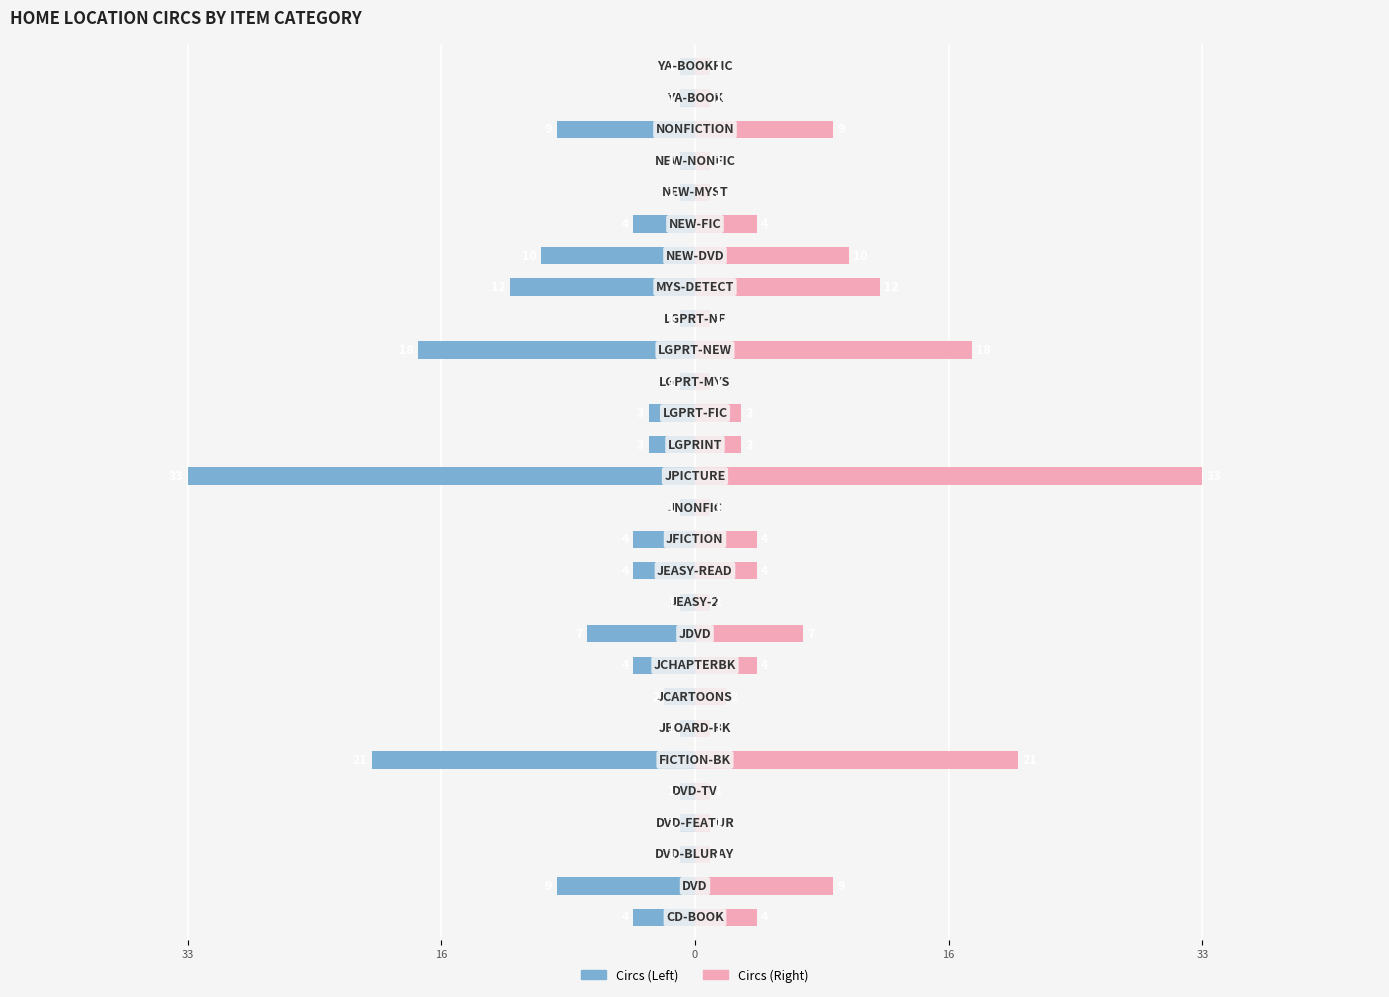

How many bars are there in each group?

2